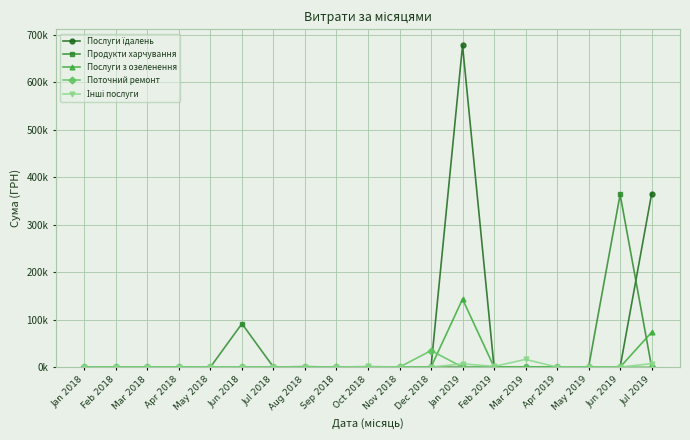

Is the value of Послуги з озеленення at Feb 2018 greater than the value of Інші послуги at Jan 2019?

No